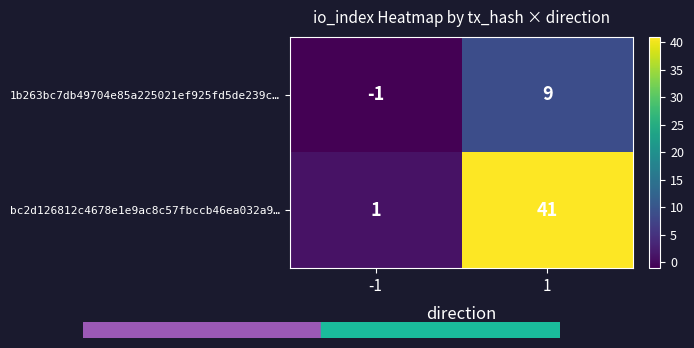

The bc2d126812c4678e1e9ac8c57fbccb46ea032a9… series shows 41 at 1. True or false?

True